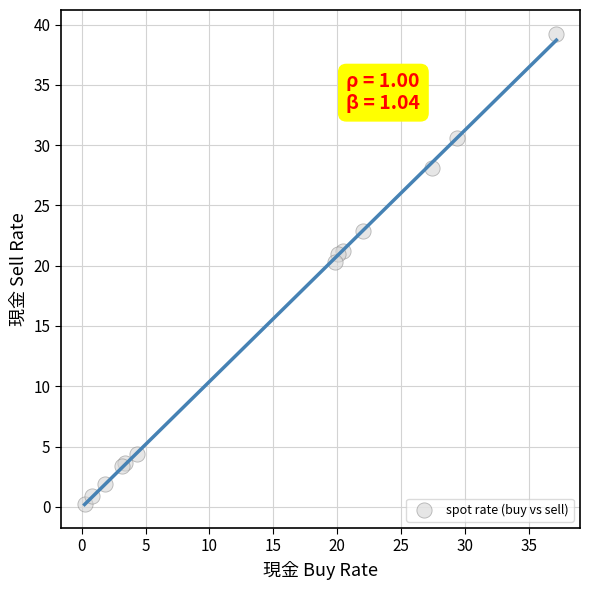

What Y value in the scatter plot is closest to 19?

20.3